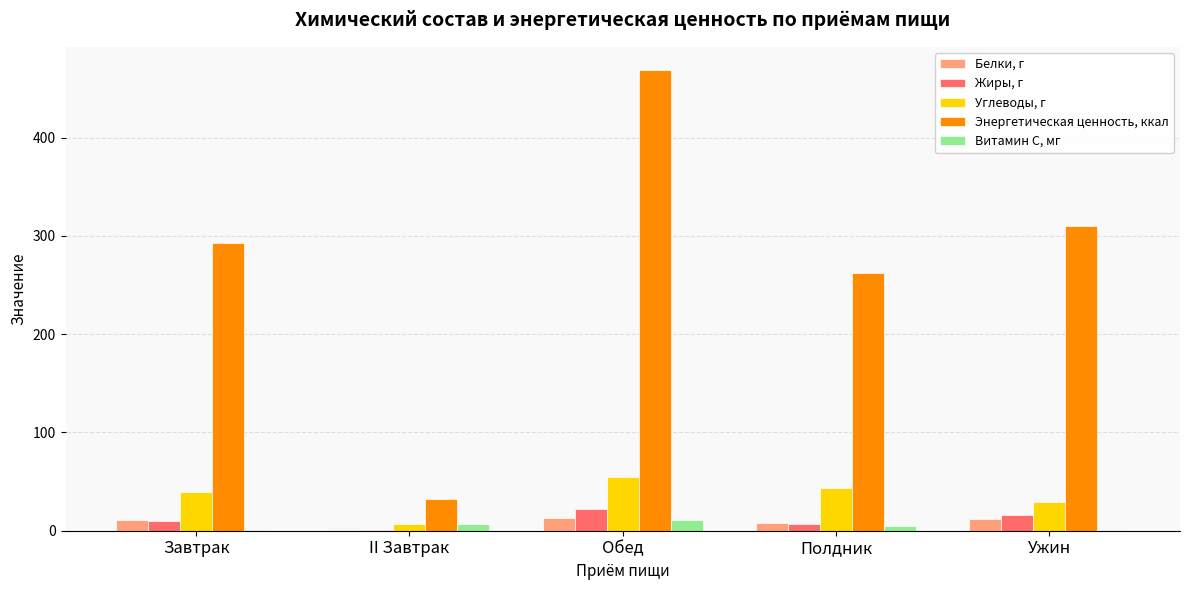

Which category has the highest value in the Углеводы, г series?

Обед